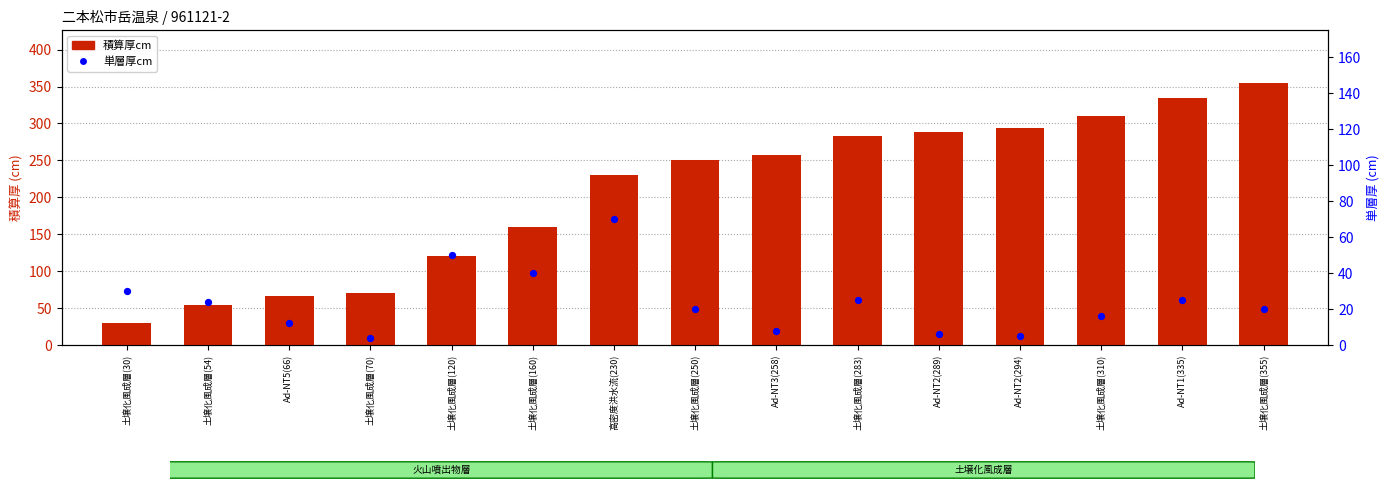

Which series has the largest Y range (max minus min)?

積算厚cm